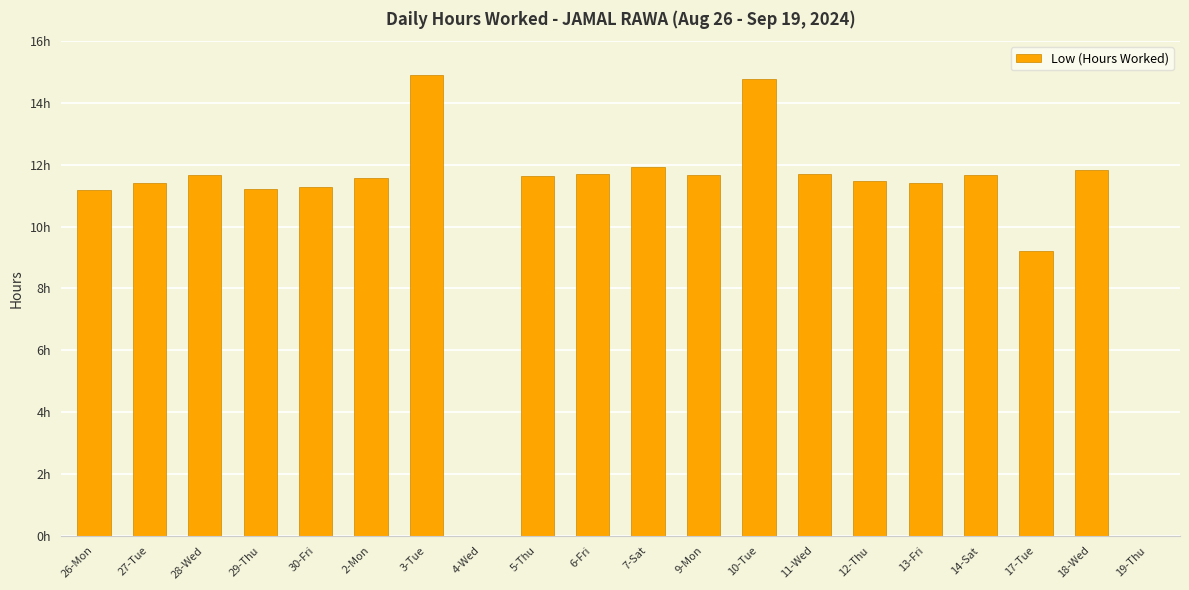

Are the bars horizontal?

No